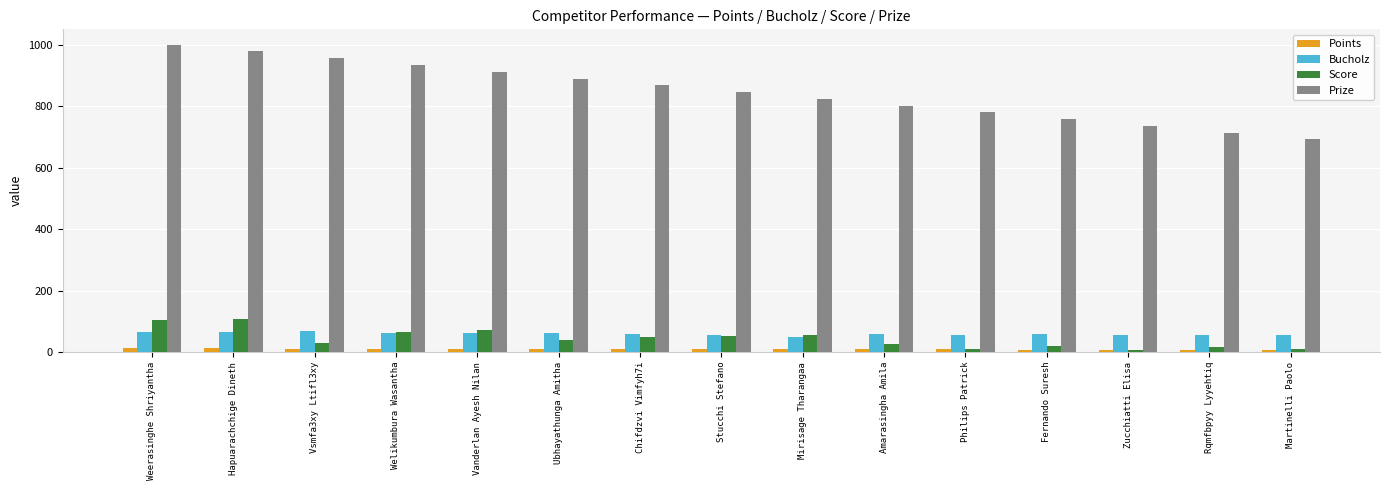

What is the smallest value displayed?

7